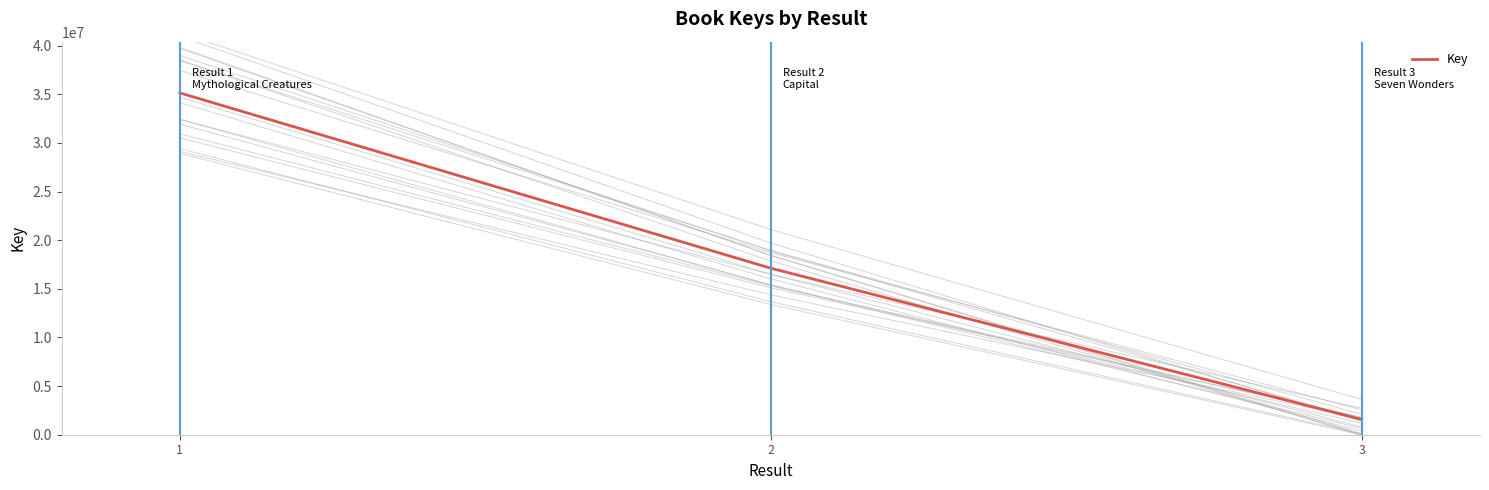

How many data points are above 17116662?

1